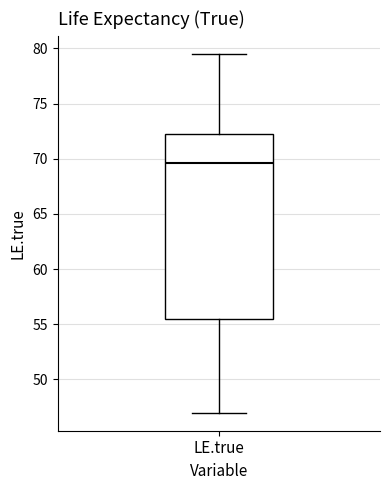

Read this box plot against the y-axis: the position of the median line, the range covered by the box, and the ends of both whiskers. The values are not printed on the chart, so give them approximately, as read against the axis.

median 69.5, box 55.5 to 72.0, whiskers 47.0 to 79.5